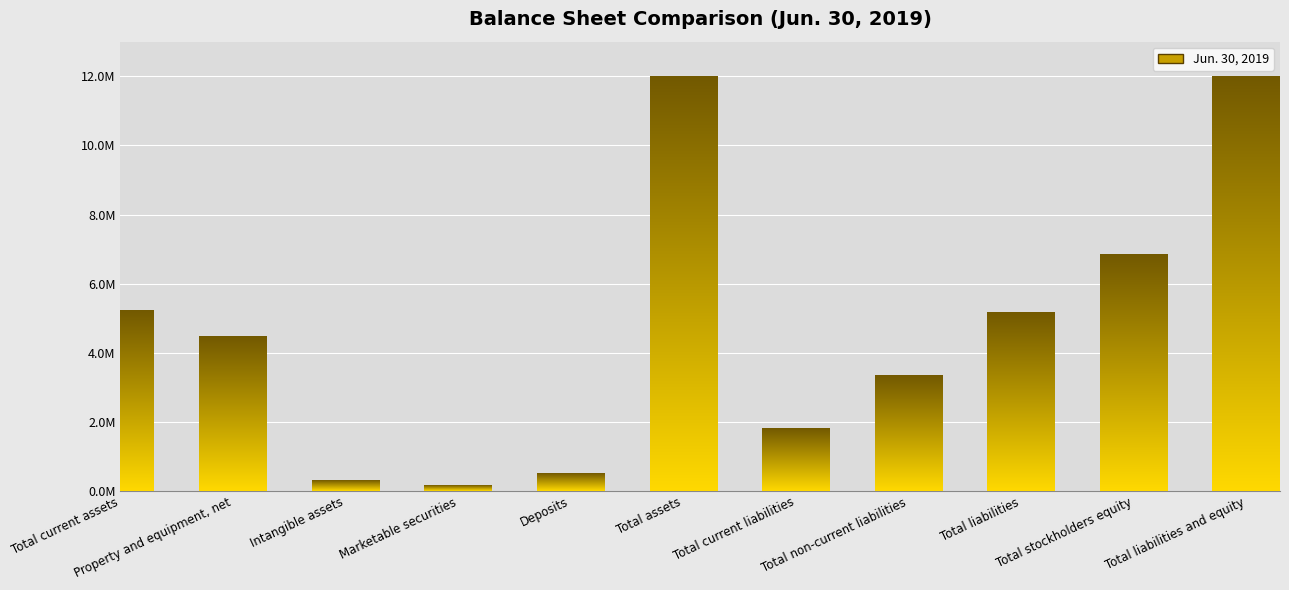

Are the bars horizontal?

No